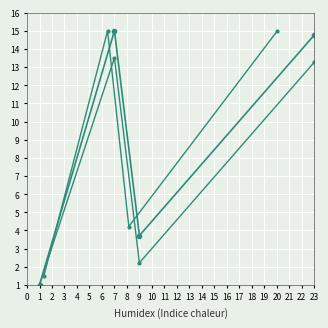

How many lines are shown in the chart?

3